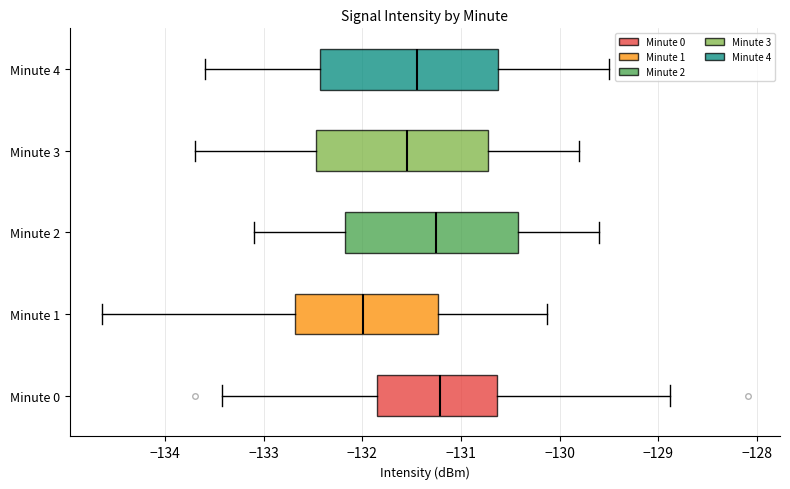

Reading bottom to top, transcribe this box plot: for each box, give where its median line is, the range the box spans, and where its two whiskers end, as read against the x-axis. The values are not printed on the chart, so give them approximately, as read against the axis.

Minute 0: median -131.2, box -131.8 to -130.6, whiskers -133.4 to -128.9
Minute 1: median -132.0, box -132.7 to -131.2, whiskers -134.6 to -130.1
Minute 2: median -131.2, box -132.2 to -130.4, whiskers -133.1 to -129.6
Minute 3: median -131.5, box -132.5 to -130.7, whiskers -133.7 to -129.8
Minute 4: median -131.4, box -132.4 to -130.6, whiskers -133.6 to -129.5